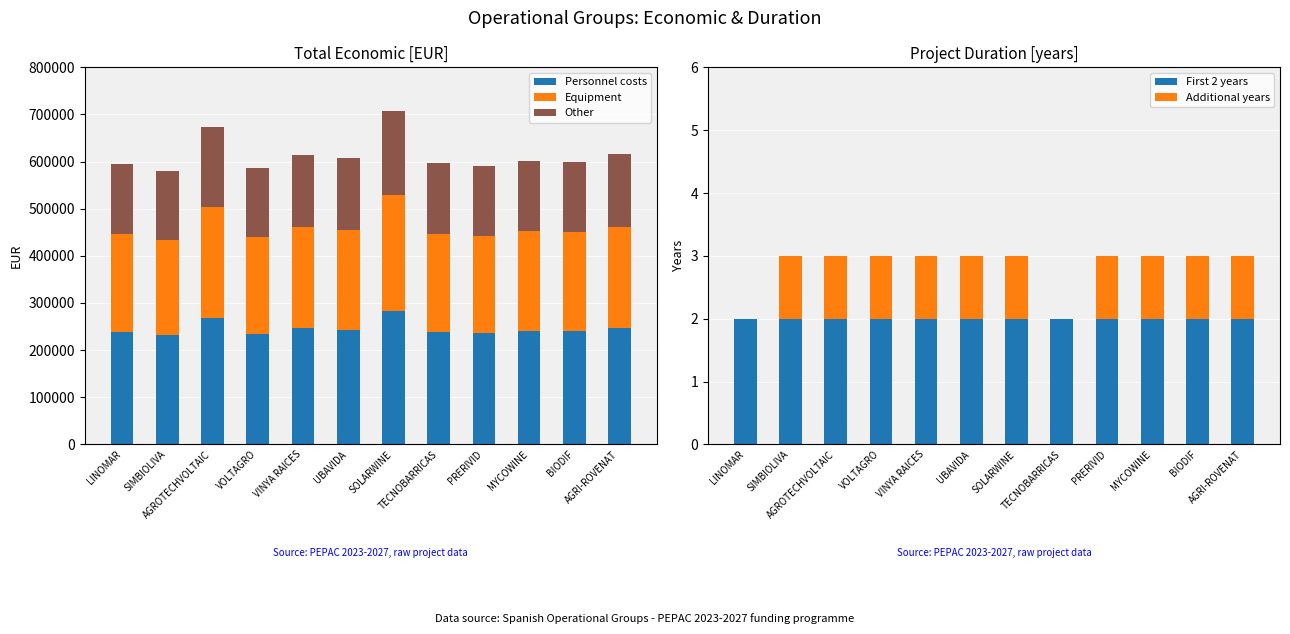

What is the difference between the second highest and second lowest values in the Personnel costs series?

34938.8